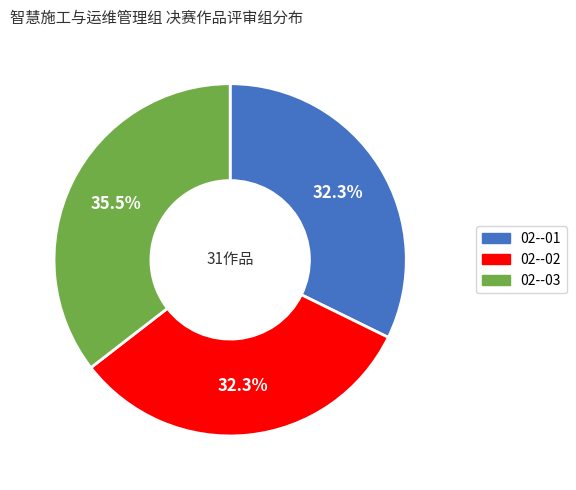

How many segments does this pie chart have?

3